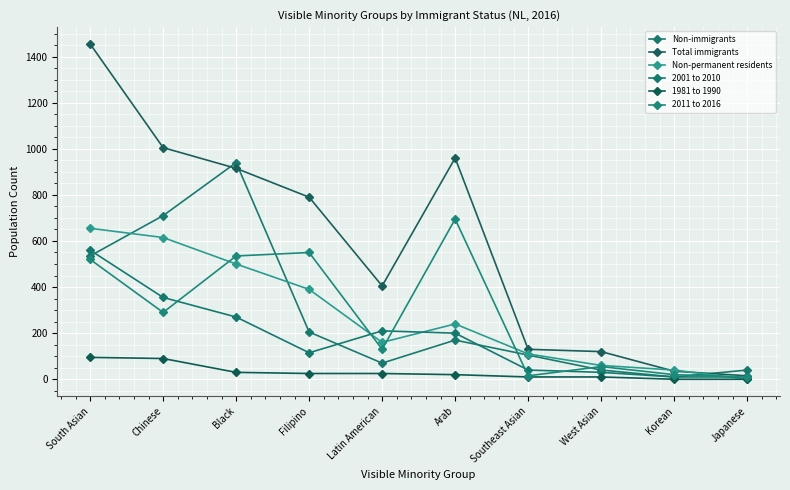

What is the lowest value of the 2011 to 2016 series?

10